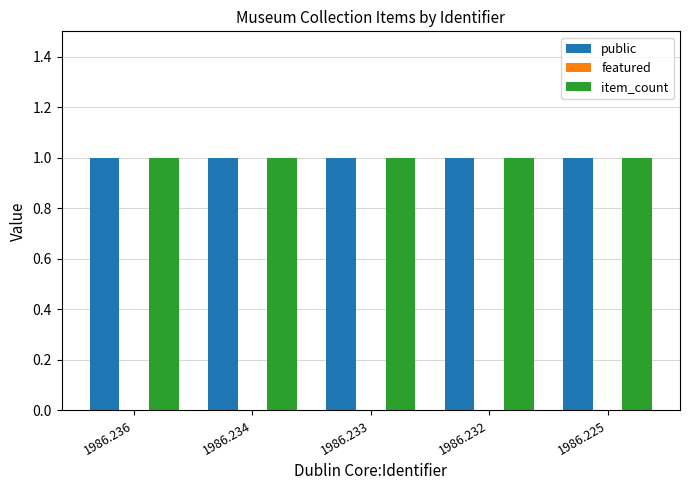

Where is public nearest to the value 1?

1986.236